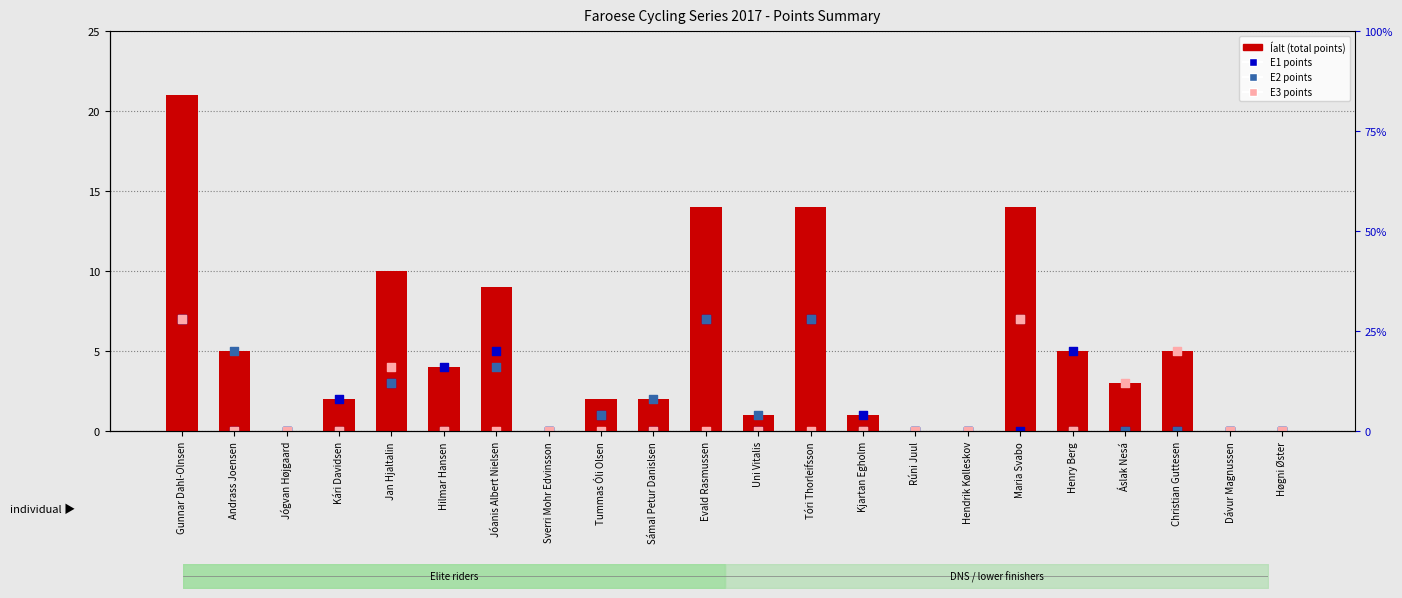

Which series contains the highest Y value?

Íalt (total points)